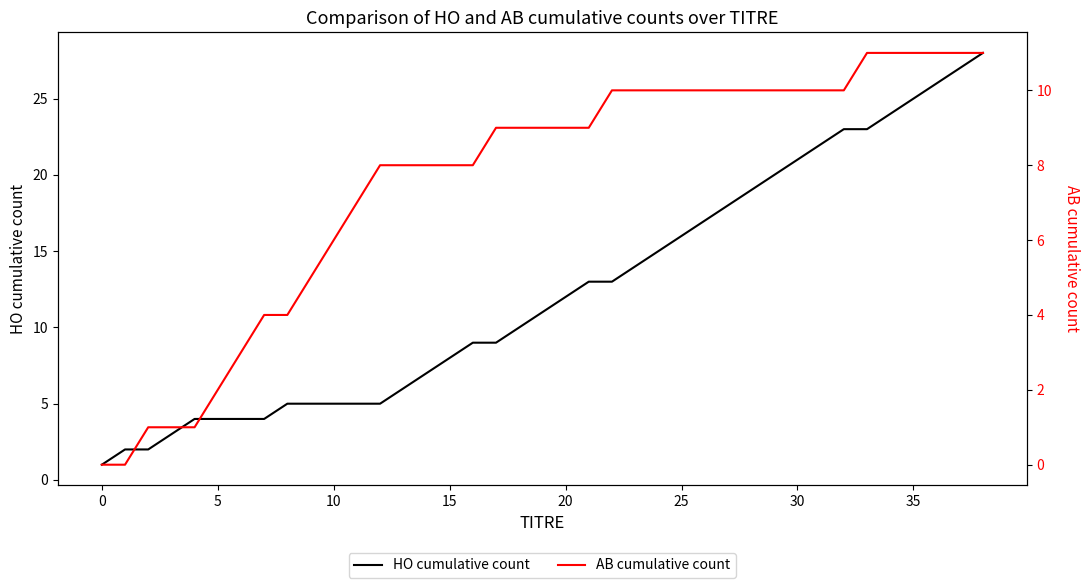

What is the difference between the highest and lowest values at 27?

8